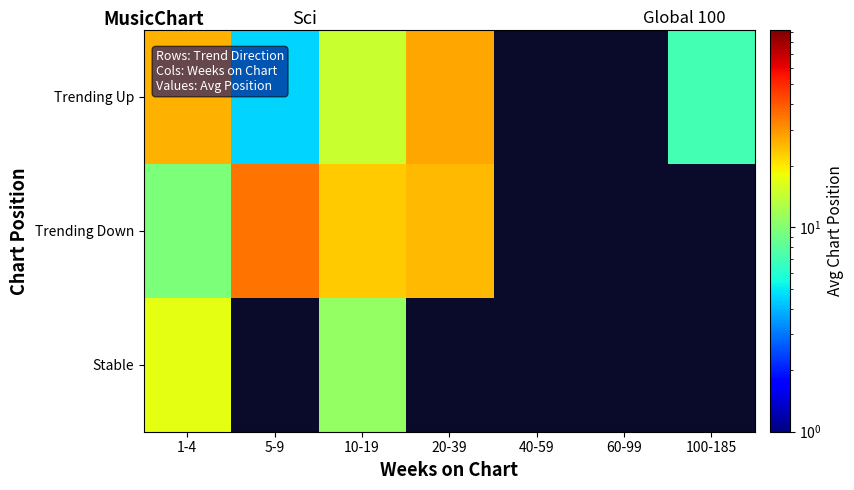

What is the maximum value for Trending Up?

27.7